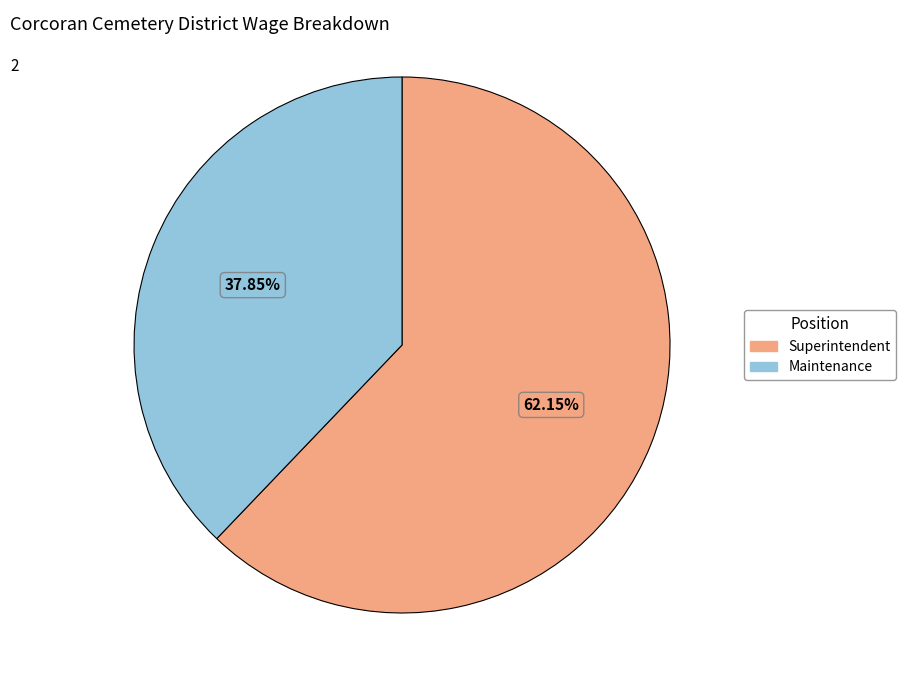

To the nearest percent, what is the average slice percentage?

50%